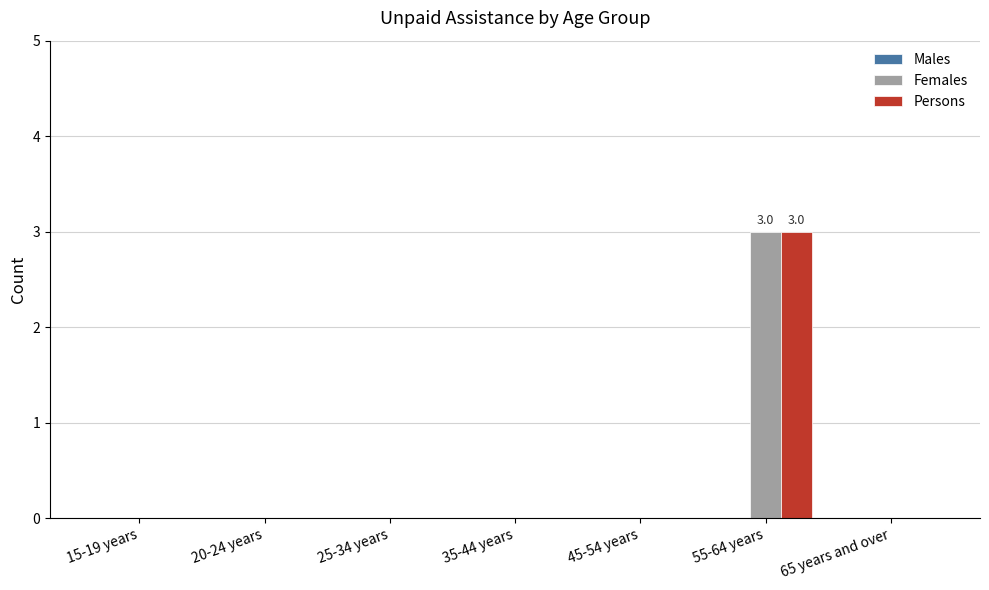

Is it true that Females equals 5 at 55-64 years?

False